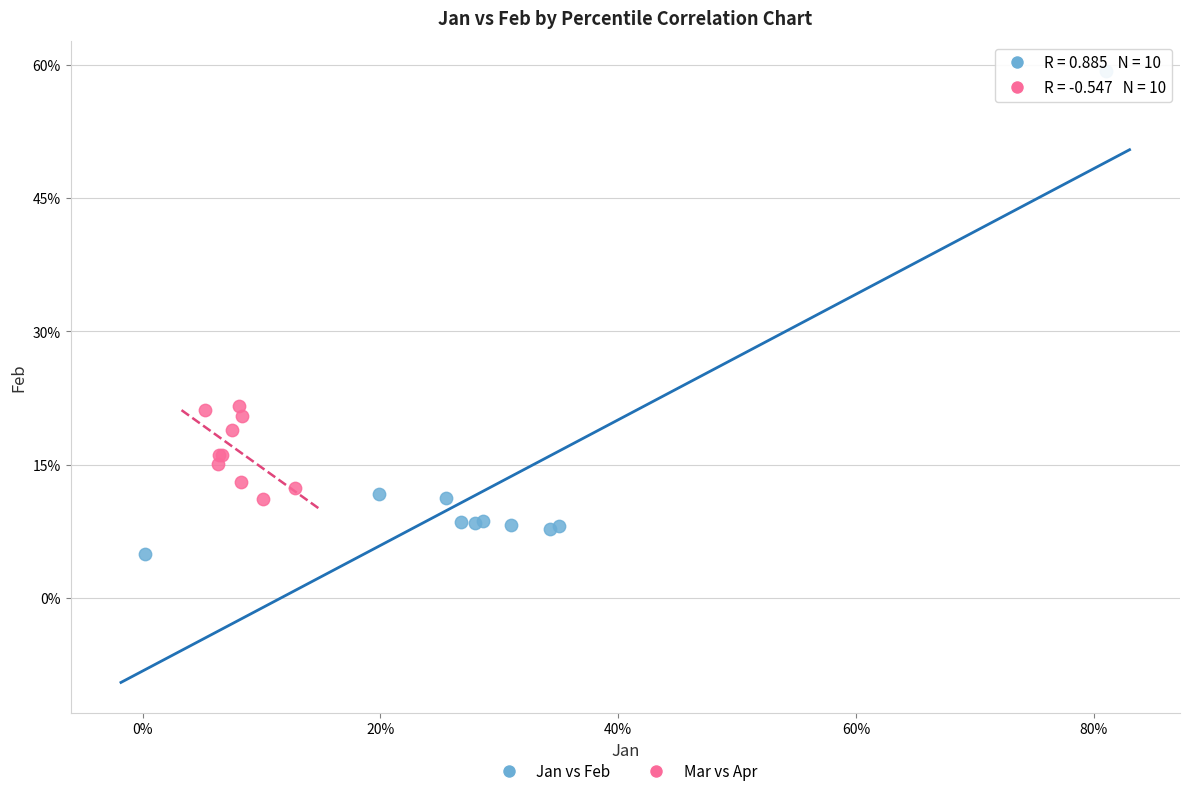

Which series contains the highest Y value?

Jan vs Feb